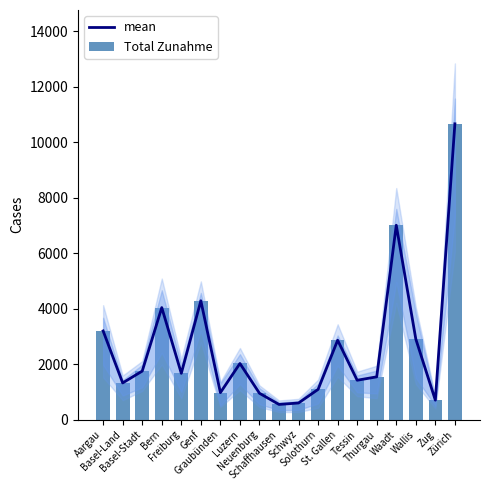

The mean series shows 2605 at Basel-Stadt. True or false?

False